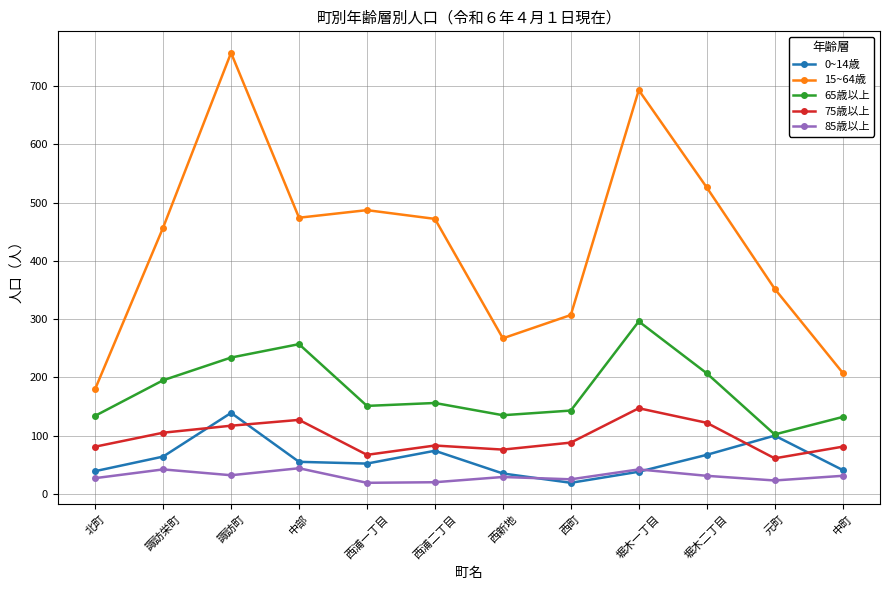

Count the number of data series in this chart.

5